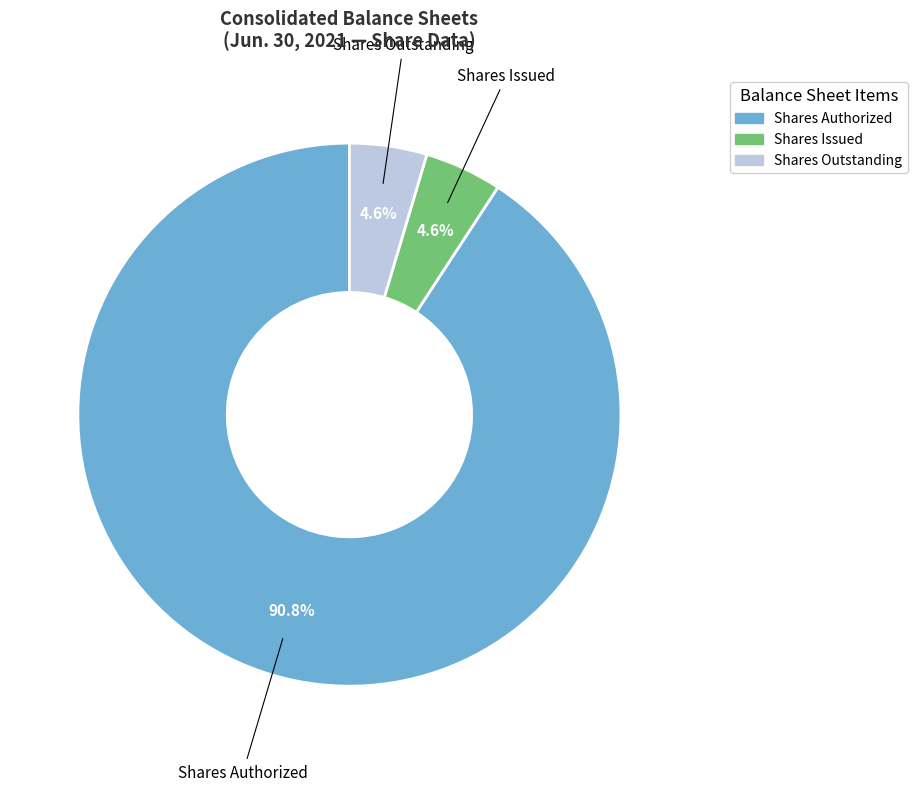

How many slices are in this pie chart?

3